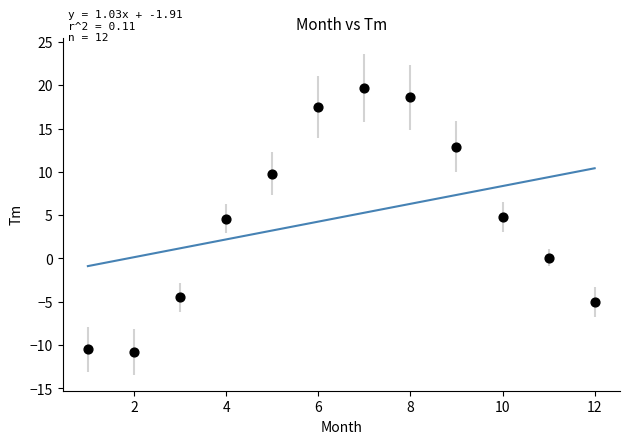

What is the average Y value?

4.8